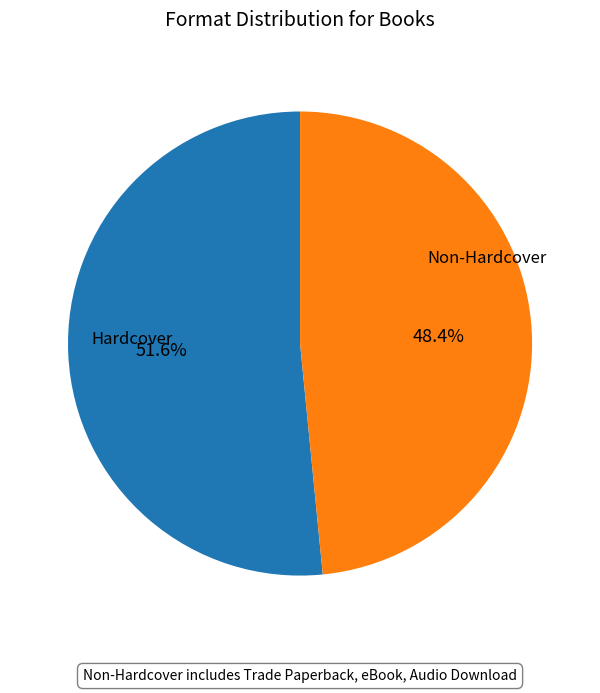

What percentage is NOT represented by Hardcover?

48.4%